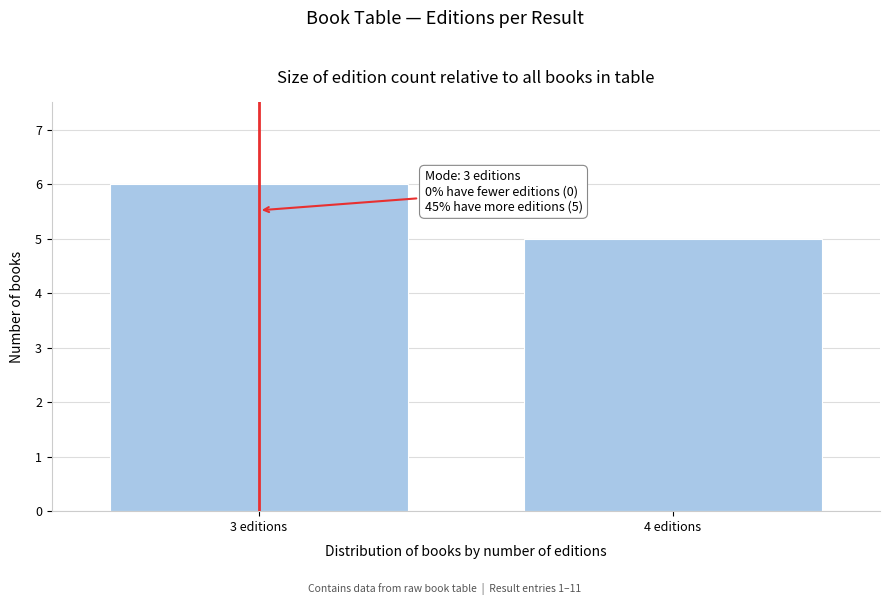

Reading left to right, transcribe all the data shown in this chart.

3 editions=6	4 editions=5